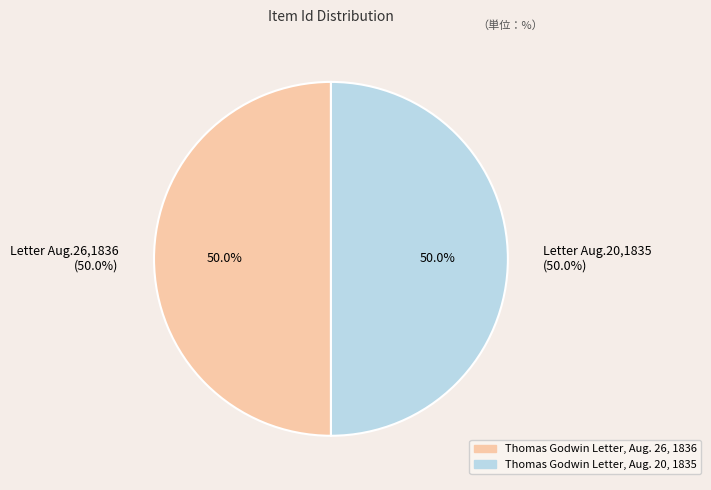

Which has a higher value, Thomas Godwin Letter, Aug. 26, 1836 or Thomas Godwin Letter, Aug. 20, 1835?

Thomas Godwin Letter, Aug. 26, 1836